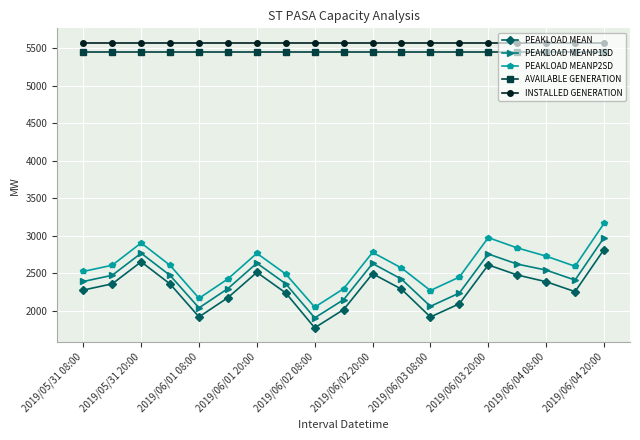

What is the average value of the PEAKLOAD MEANP1SD series?

2430